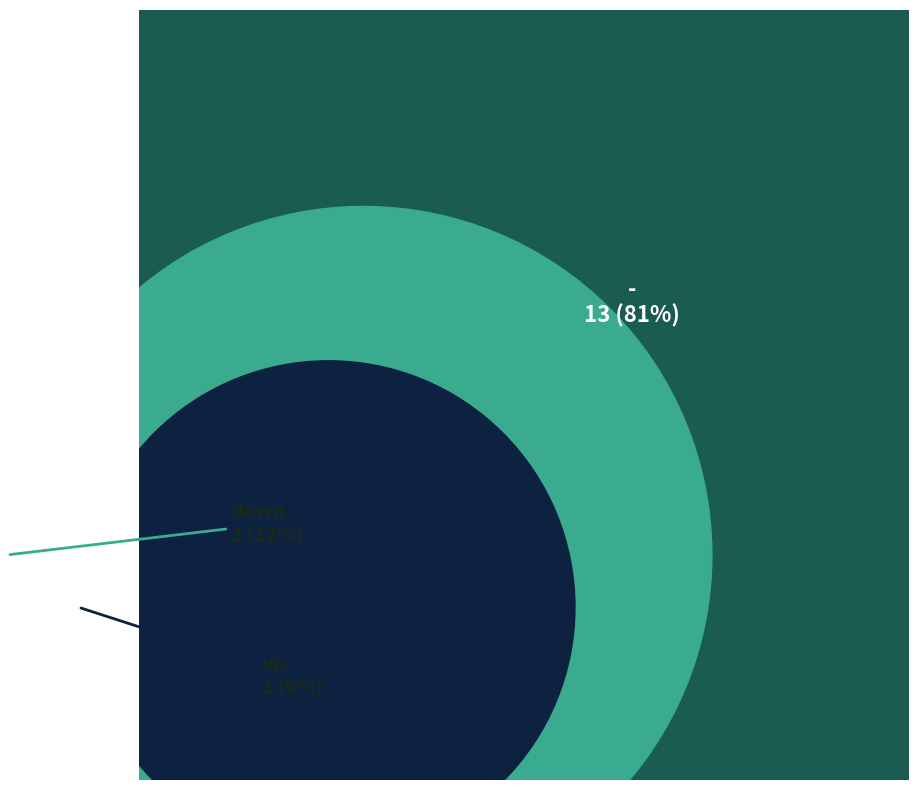

The down slice represents 12% of the pie. True or false?

True